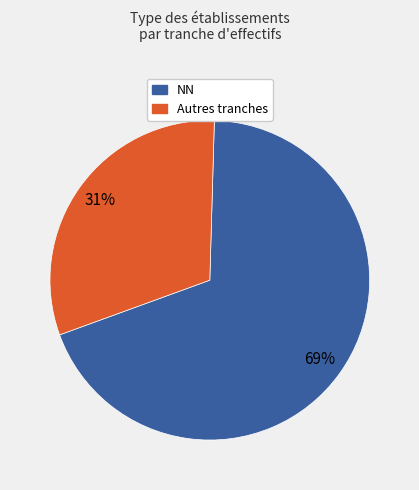

Does any single category account for the majority?

Yes